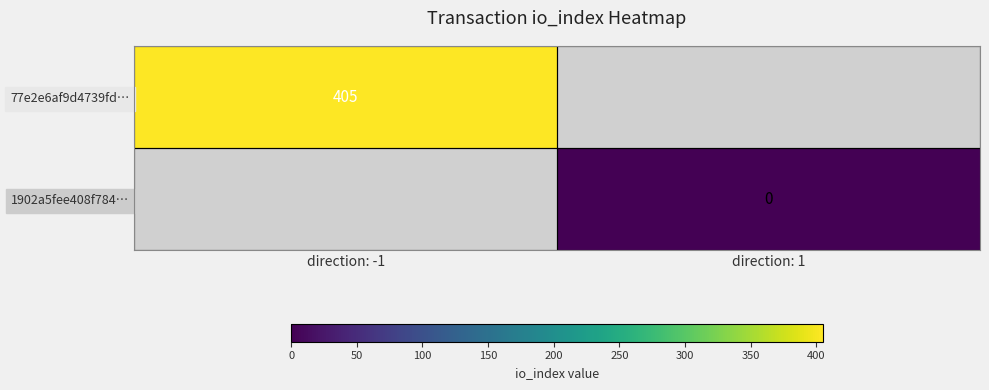

True or false: 77e2e6af9d4739fd… has a value of 405 at direction: -1.

True